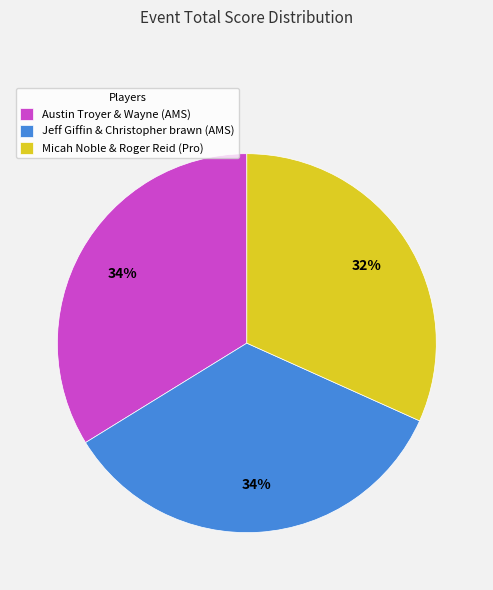

Which slice is the smallest?

Micah Noble & Roger Reid (Pro)